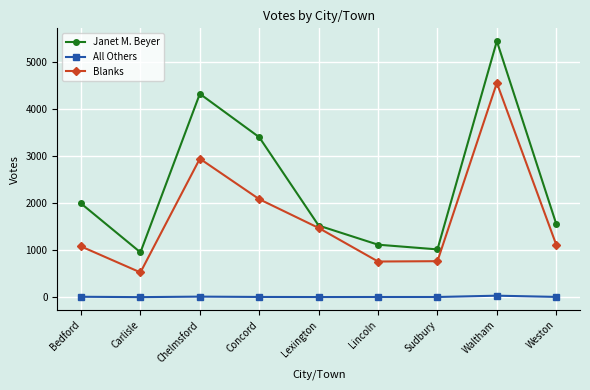

How many series are shown in this chart?

3